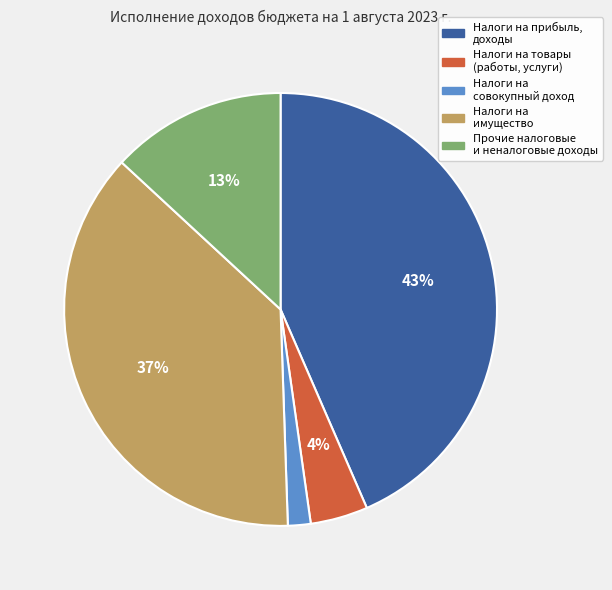

Does any single category account for the majority?

No